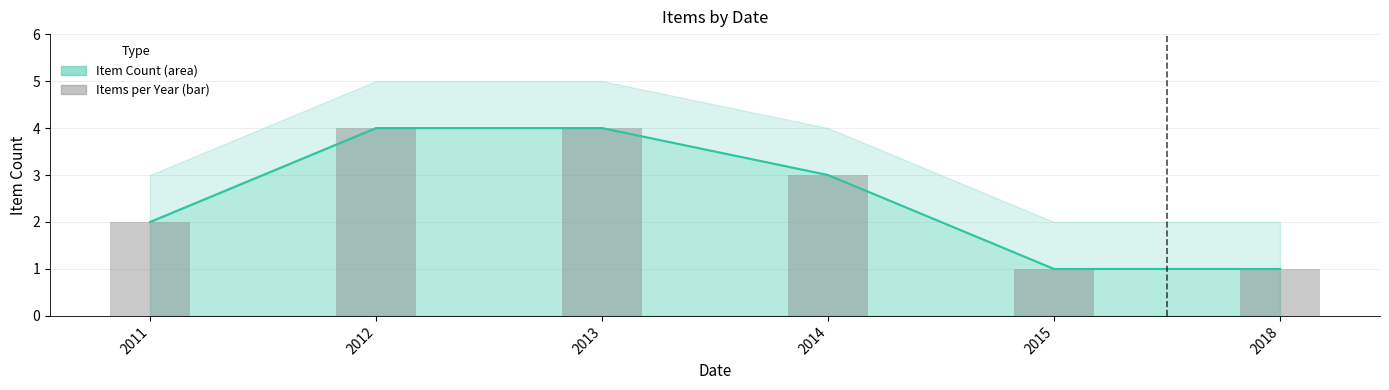

Rank the categories by value from highest to lowest.

2012, 2013, 2014, 2011, 2015, 2018